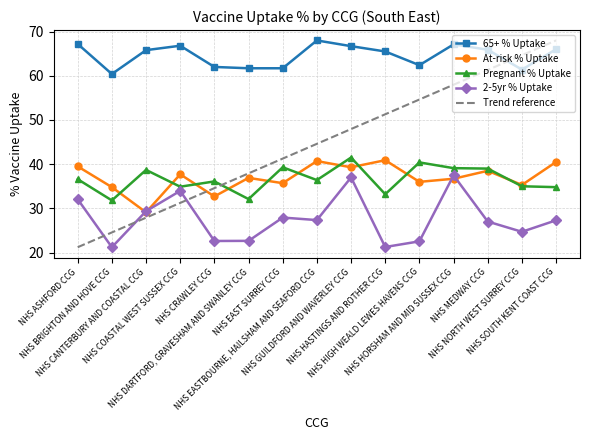

Count the number of data series in this chart.

4